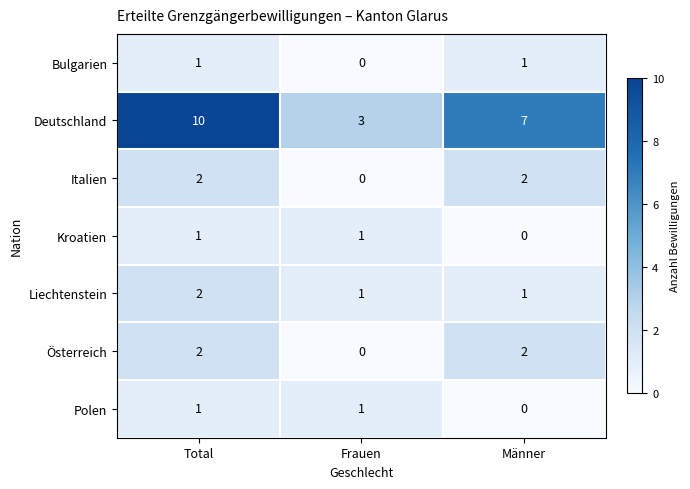

How many distinct data groups are displayed?

7